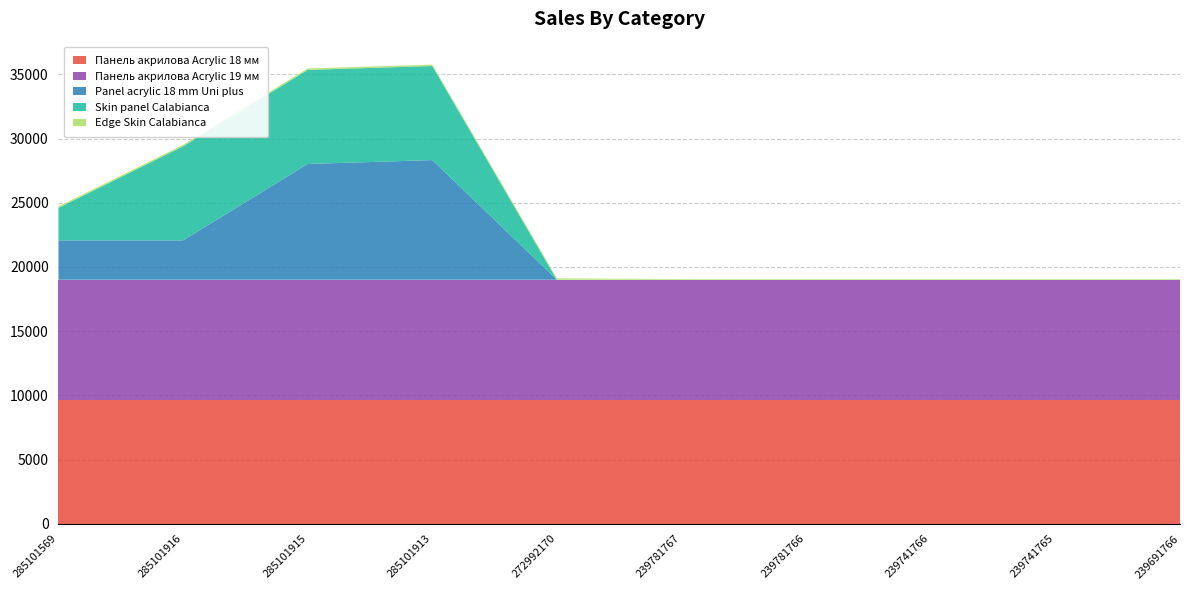

Reading left to right, what are all the values shown in this chart?

Панель акрилова Acrylic 18 мм: 285101569=9620.3	285101916=9620.3	285101915=9620.3	285101913=9620.3	272992170=9620.3	239781767=9620.3	239781766=9620.3	239741766=9620.3	239741765=9620.3	239691766=9620.3
Панель акрилова Acrylic 19 мм: 285101569=9379.6	285101916=9379.6	285101915=9379.6	285101913=9379.6	272992170=9379.6	239781767=9379.6	239781766=9379.6	239741766=9379.6	239741765=9379.6	239691766=9379.6
Panel acrylic 18 mm Uni plus: 285101569=3066.6	285101916=3066.6	285101915=9019.4	285101913=9321.3	272992170=0.0	239781767=0.0	239781766=0.0	239741766=0.0	239741765=0.0	239691766=0.0
Skin panel Calabianca: 285101569=2534.1	285101916=7326.4	285101915=7326.4	285101913=7326.4	272992170=0.0	239781767=0.0	239781766=0.0	239741766=0.0	239741765=0.0	239691766=0.0
Edge Skin Calabianca: 285101569=110.0	285101916=110.0	285101915=110.0	285101913=110.0	272992170=110.0	239781767=55.0	239781766=55.0	239741766=55.0	239741765=55.0	239691766=55.0